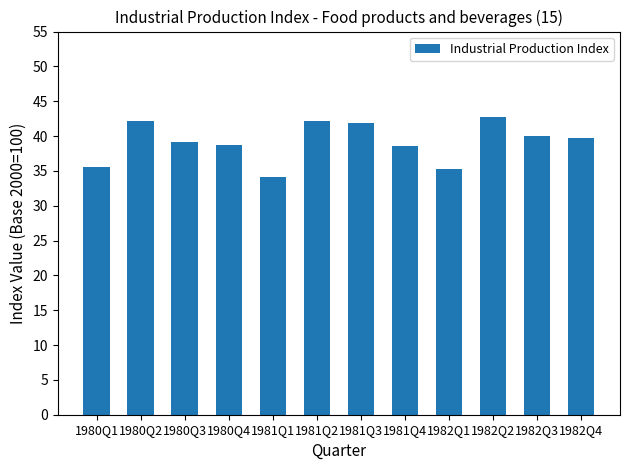

Which category has the lowest value across all series?

1981Q1